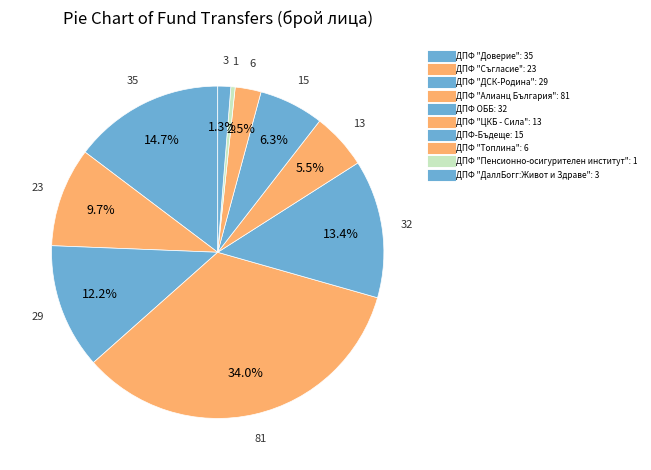

To the nearest percent, what is the difference between the largest and smallest slice percentages?

34%